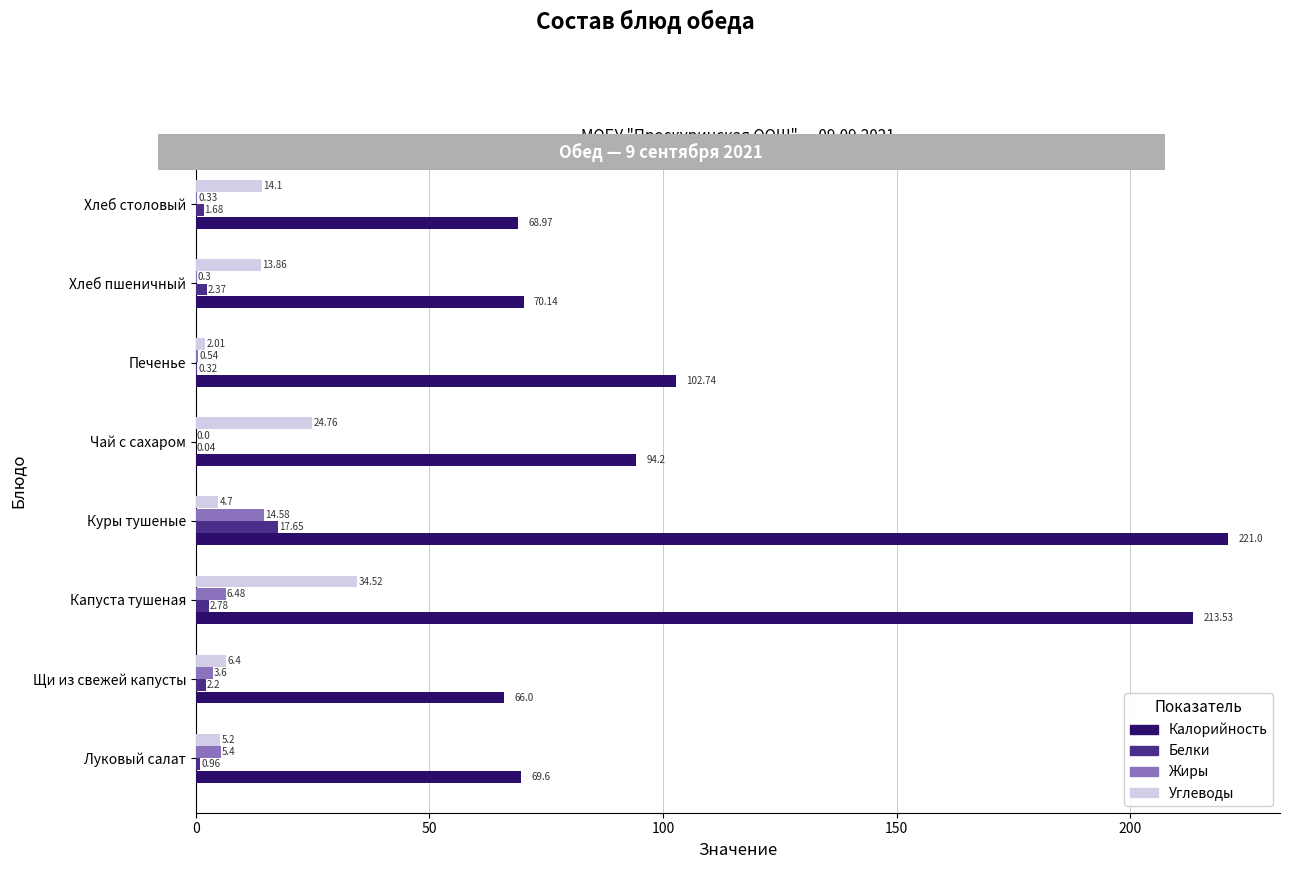

At which category is the sum across all series the highest?

Куры тушеные